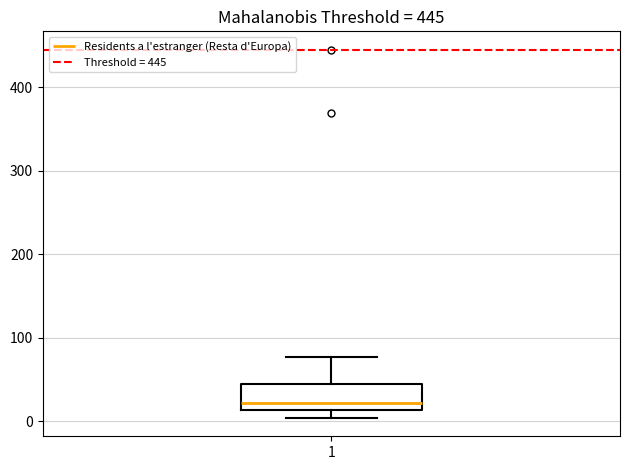

Where does the median line of the box at x = 1 sit on the y-axis? The values are not printed on the chart, so give them approximately, as read against the axis.

20